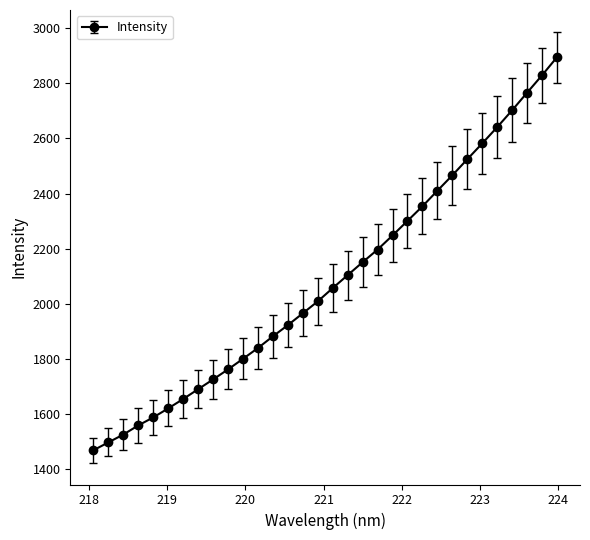

Does the chart display data point markers on the line(s)?

Yes